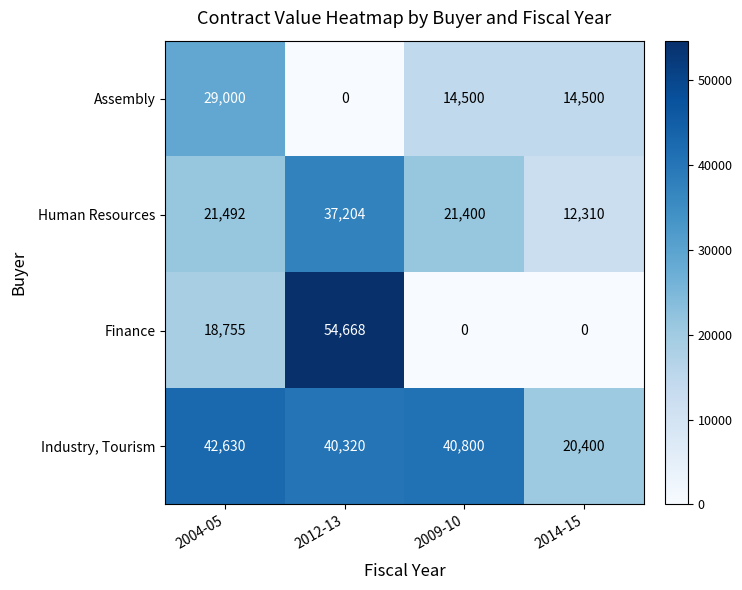

What value does the Industry, Tourism series have at 2014-15, to the nearest 50?

20400